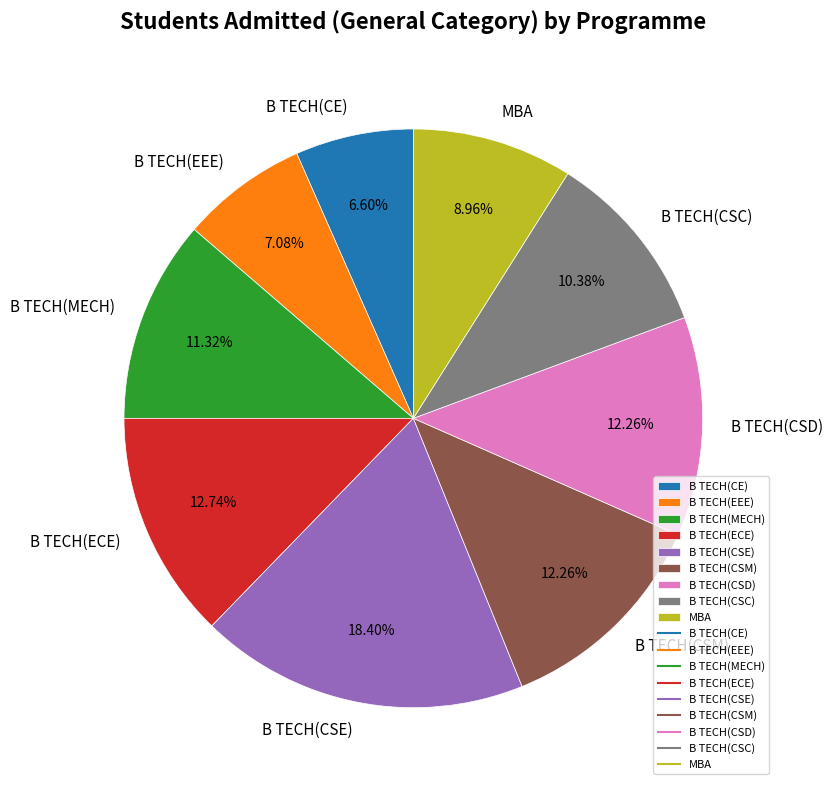

Count the number of slices in the pie.

9